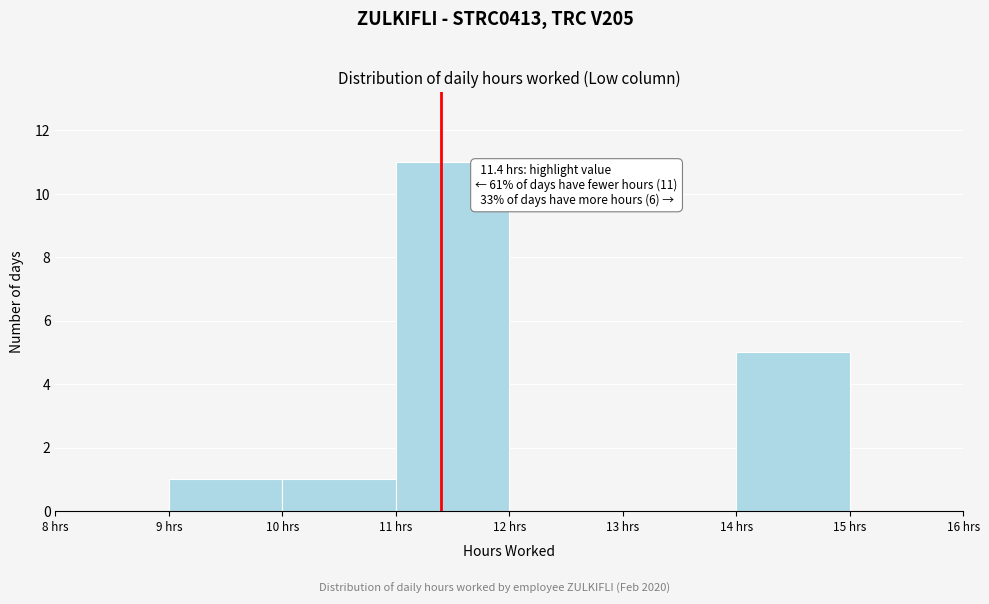

Which range on the x-axis has the tallest bar?

11 to 12